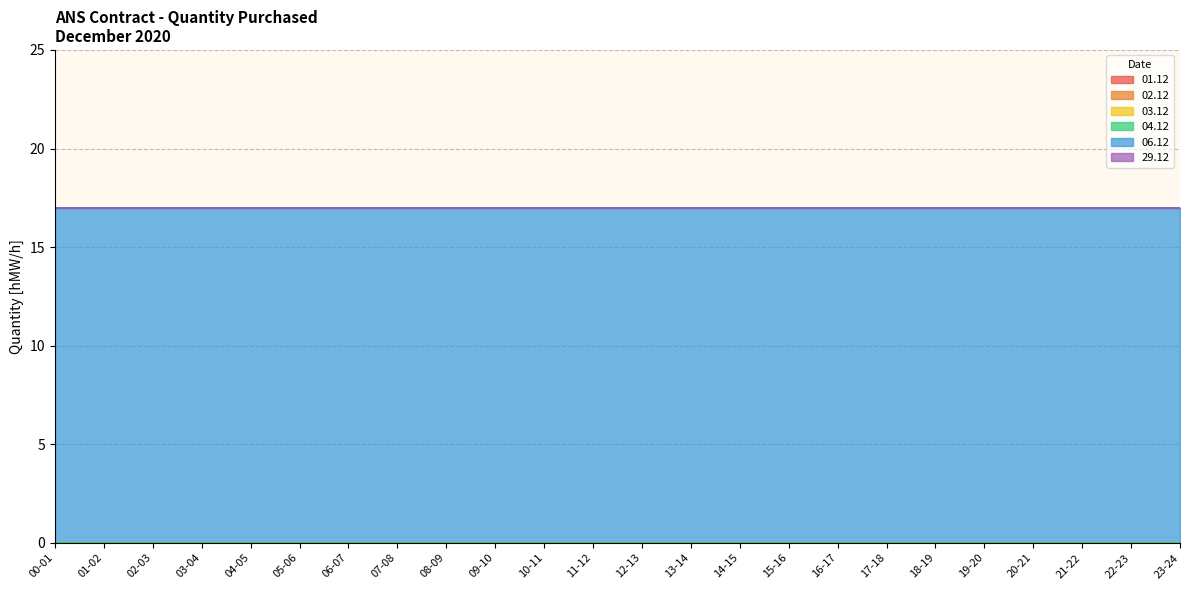

At which label does 06.12 reach its minimum?

00-01